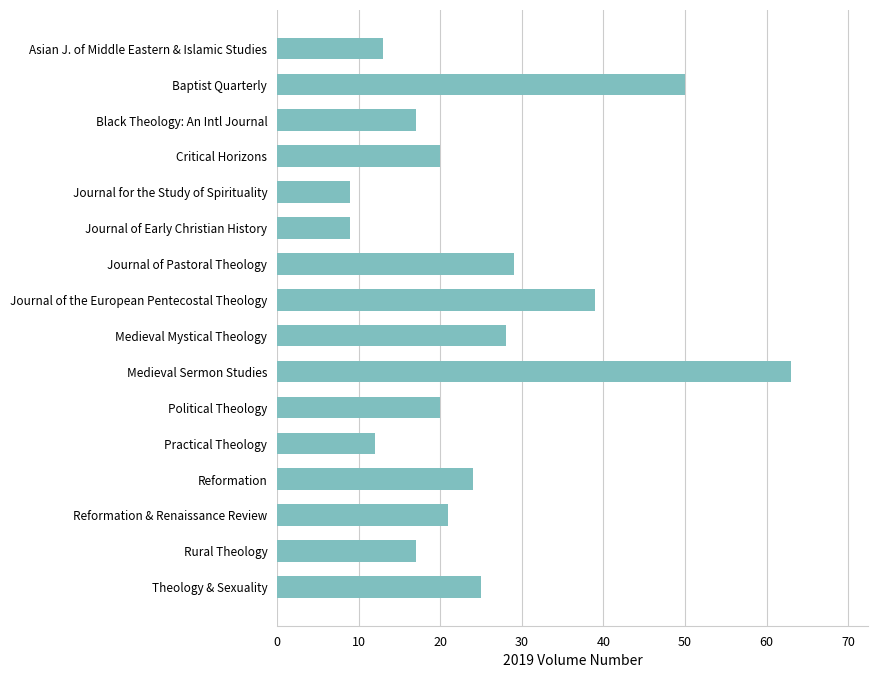

Does the chart contain stacked bars?

No